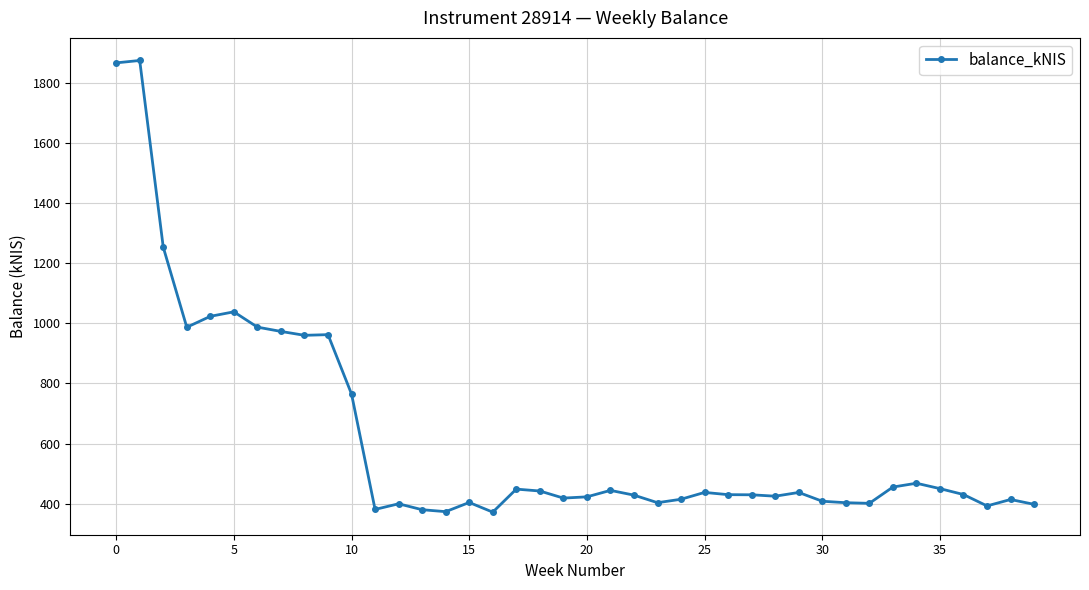

What is the sum of all values?

24815.0